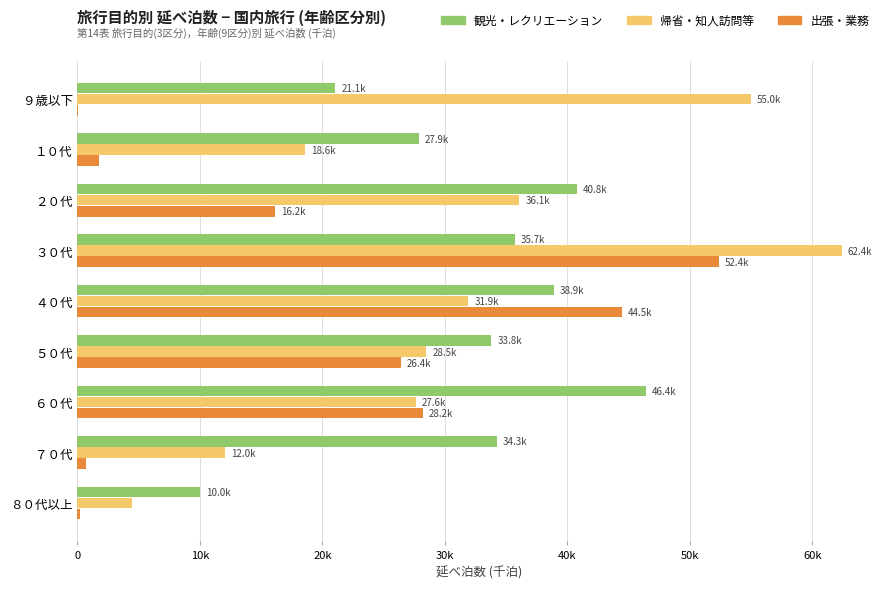

What are all the series names shown in the legend?

観光・レクリエーション, 帰省・知人訪問等, 出張・業務